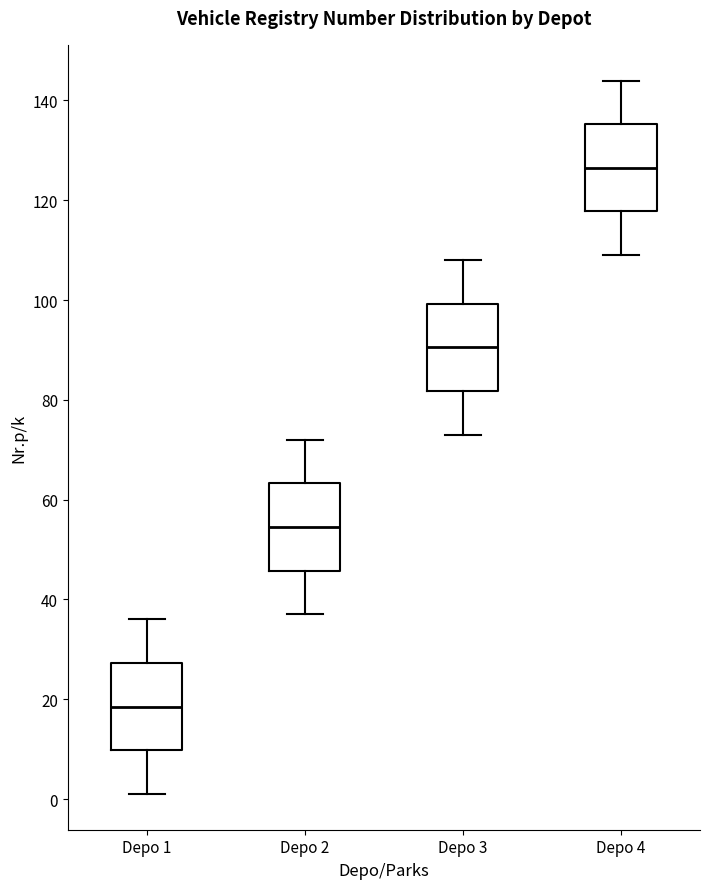

Reading left to right, read every box against the y-axis: the position of its median line, the range the box covers, and the ends of its whiskers. The values are not printed on the chart, so give them approximately, as read against the axis.

Depo 1: median 18, box 10 to 28, whiskers 2 to 36
Depo 2: median 54, box 46 to 64, whiskers 38 to 72
Depo 3: median 90, box 82 to 100, whiskers 74 to 108
Depo 4: median 126, box 118 to 136, whiskers 110 to 144